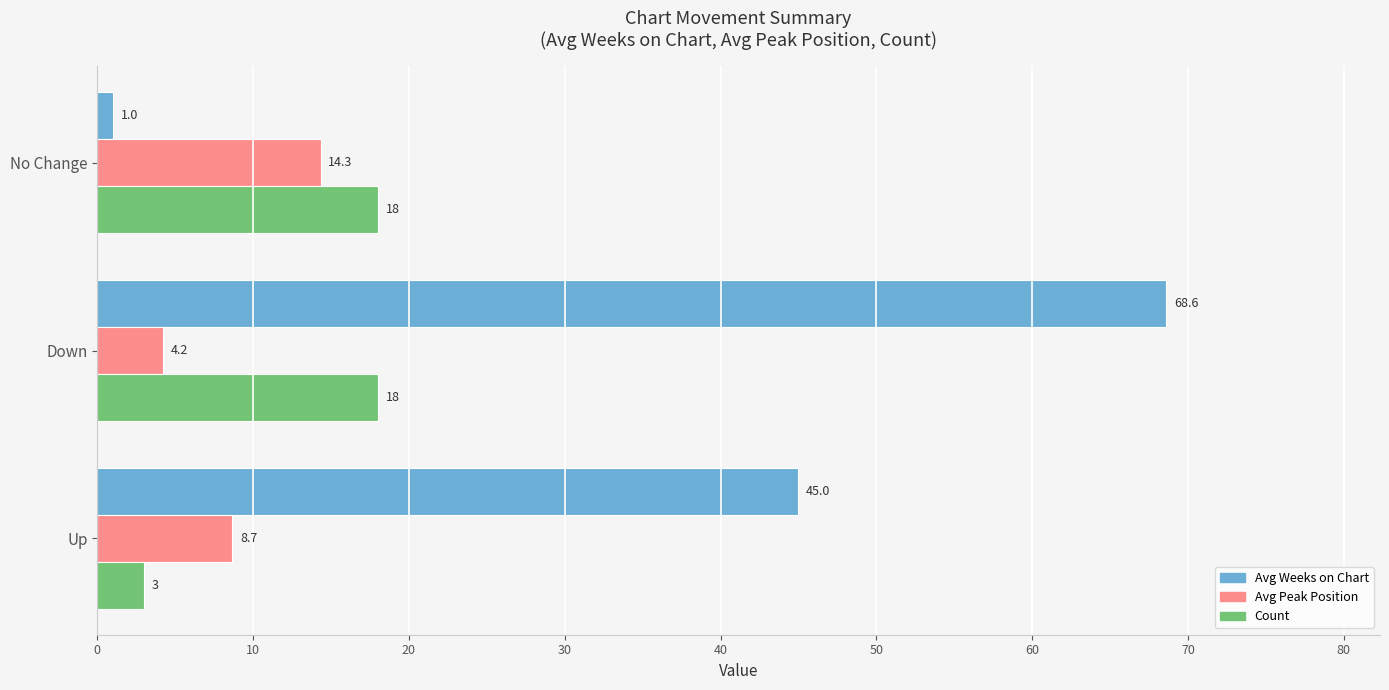

Read the Count value at Down.

18.0